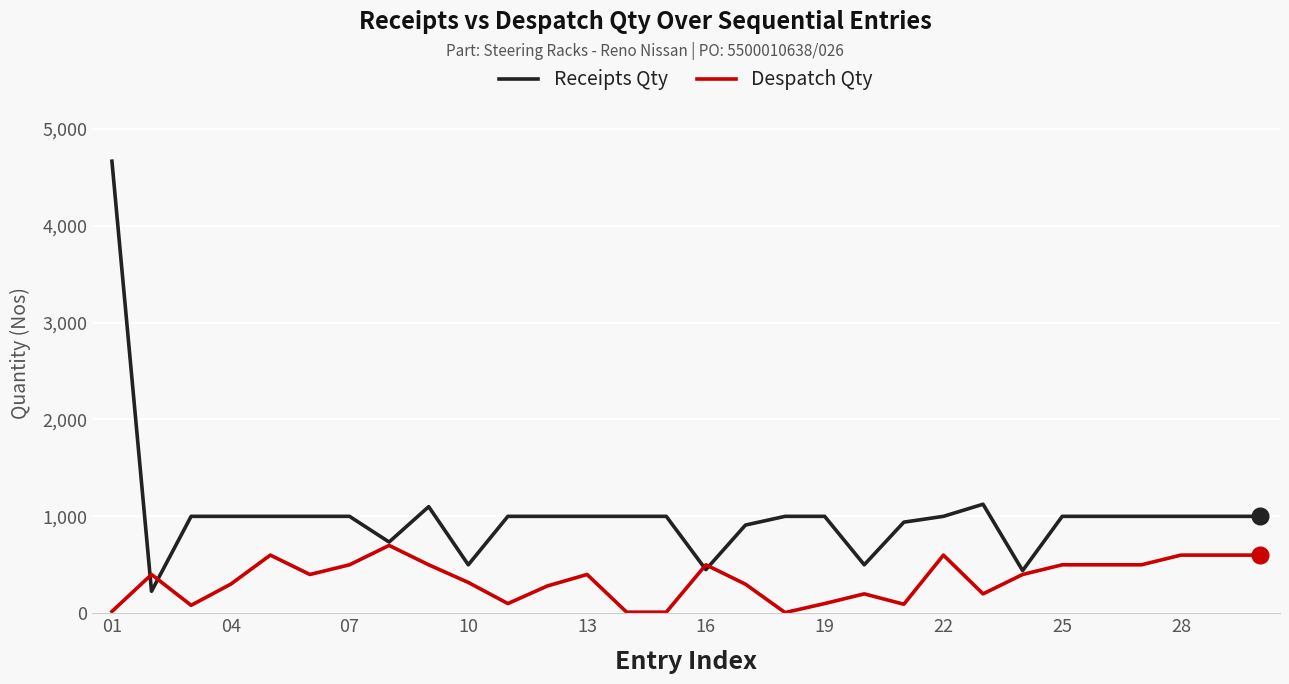

Rank the series by their average value, from lowest to highest.

Despatch Qty, Receipts Qty